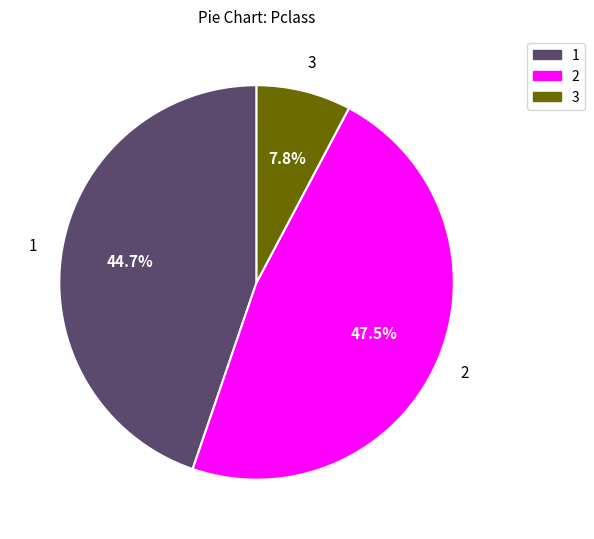

Is there a majority slice in this chart?

No